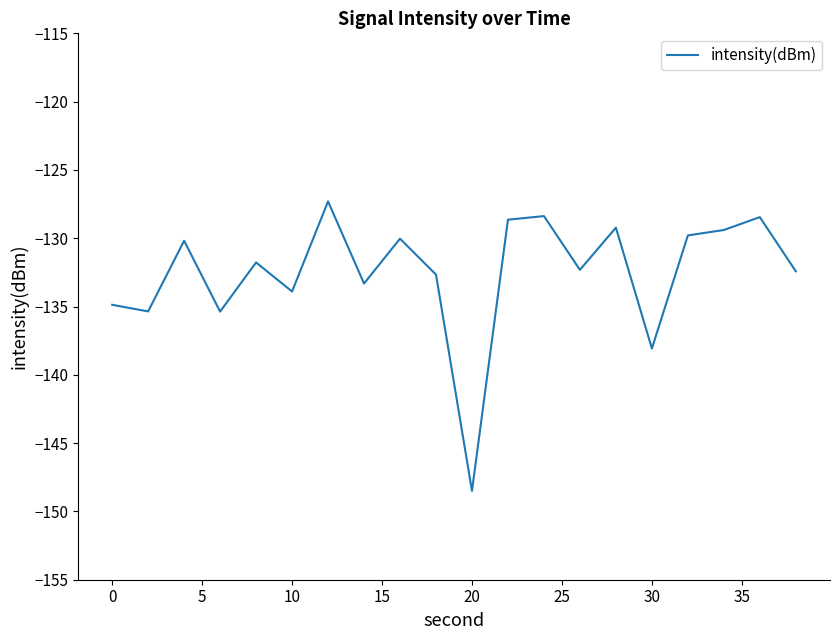

What is the difference between the maximum and minimum values?

21.2